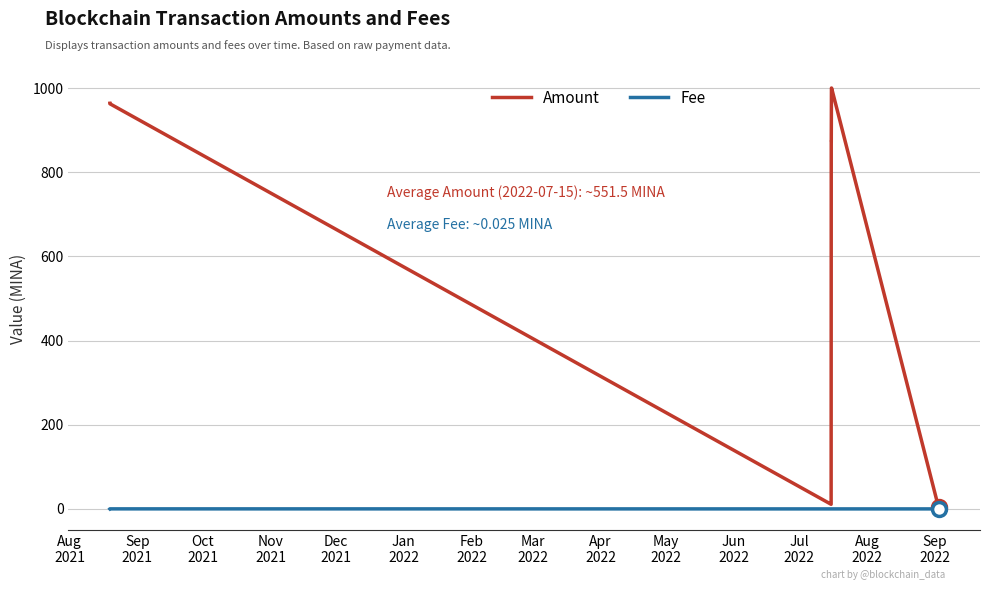

Which series has the largest range (max minus min)?

Amount